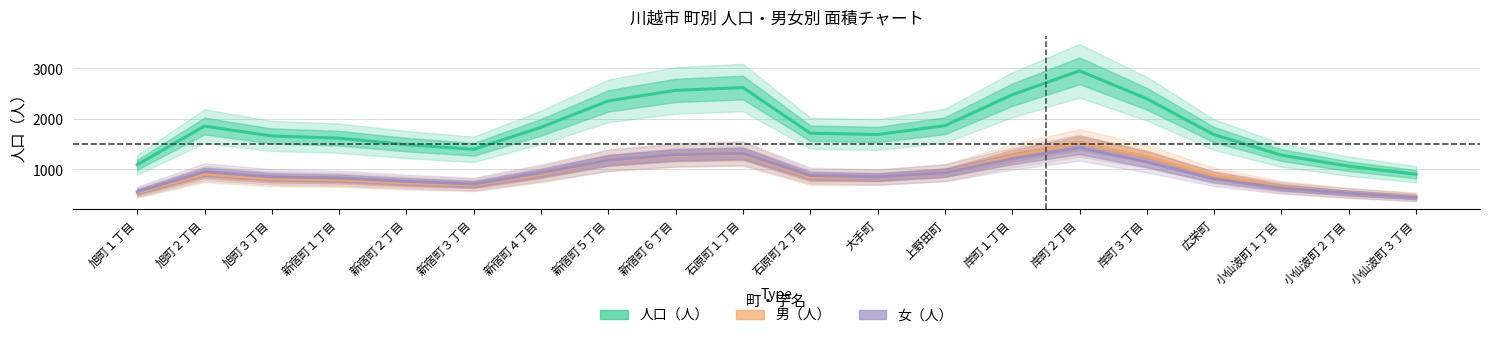

What are all the series names shown in the legend?

人口（人）, 男（人）, 女（人）